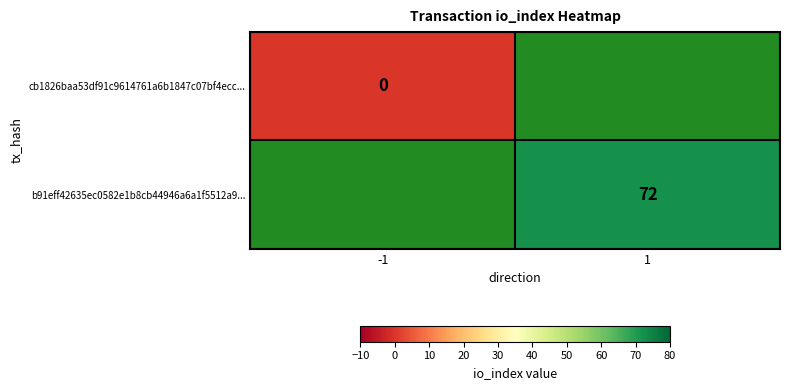

At how many categories does at least one series exceed 54?

1